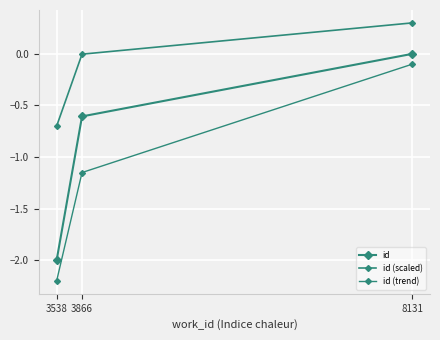

Reading right to left, transcribe all the data shown in this chart.

id: 0.0	-0.6	-2.0
id (scaled): 0.3	-0.0	-0.7
id (trend): -0.1	-1.2	-2.2